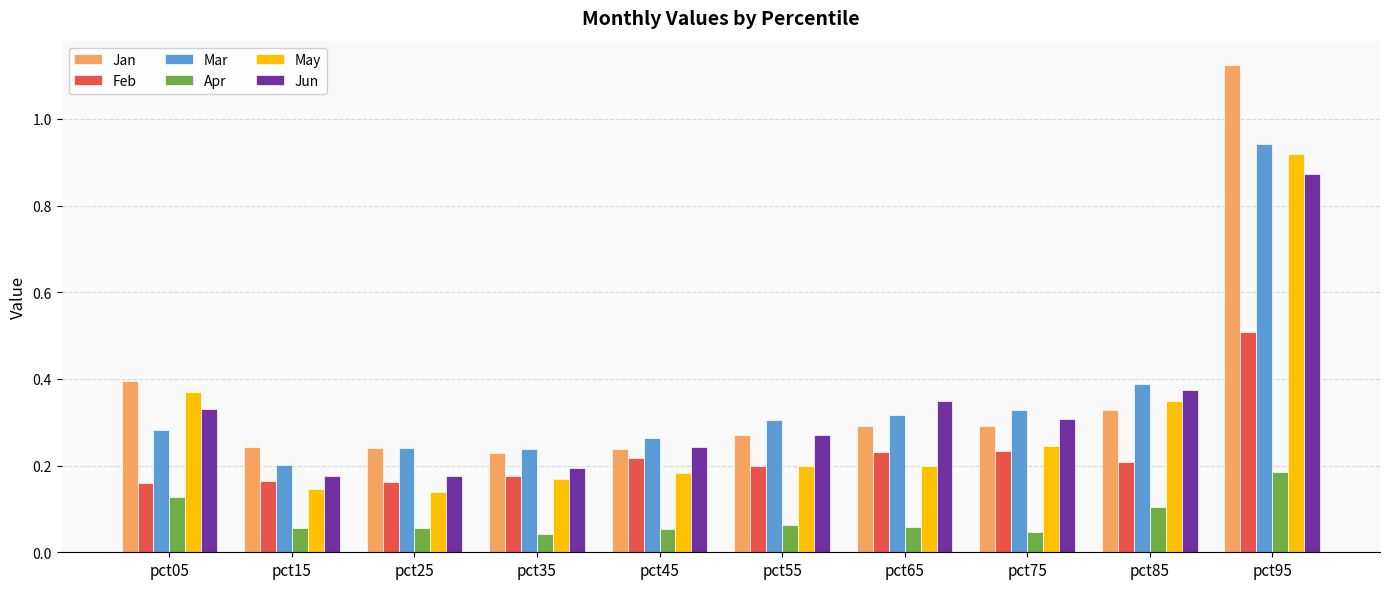

True or false: Jun has a value of 0.2 at pct25.

True